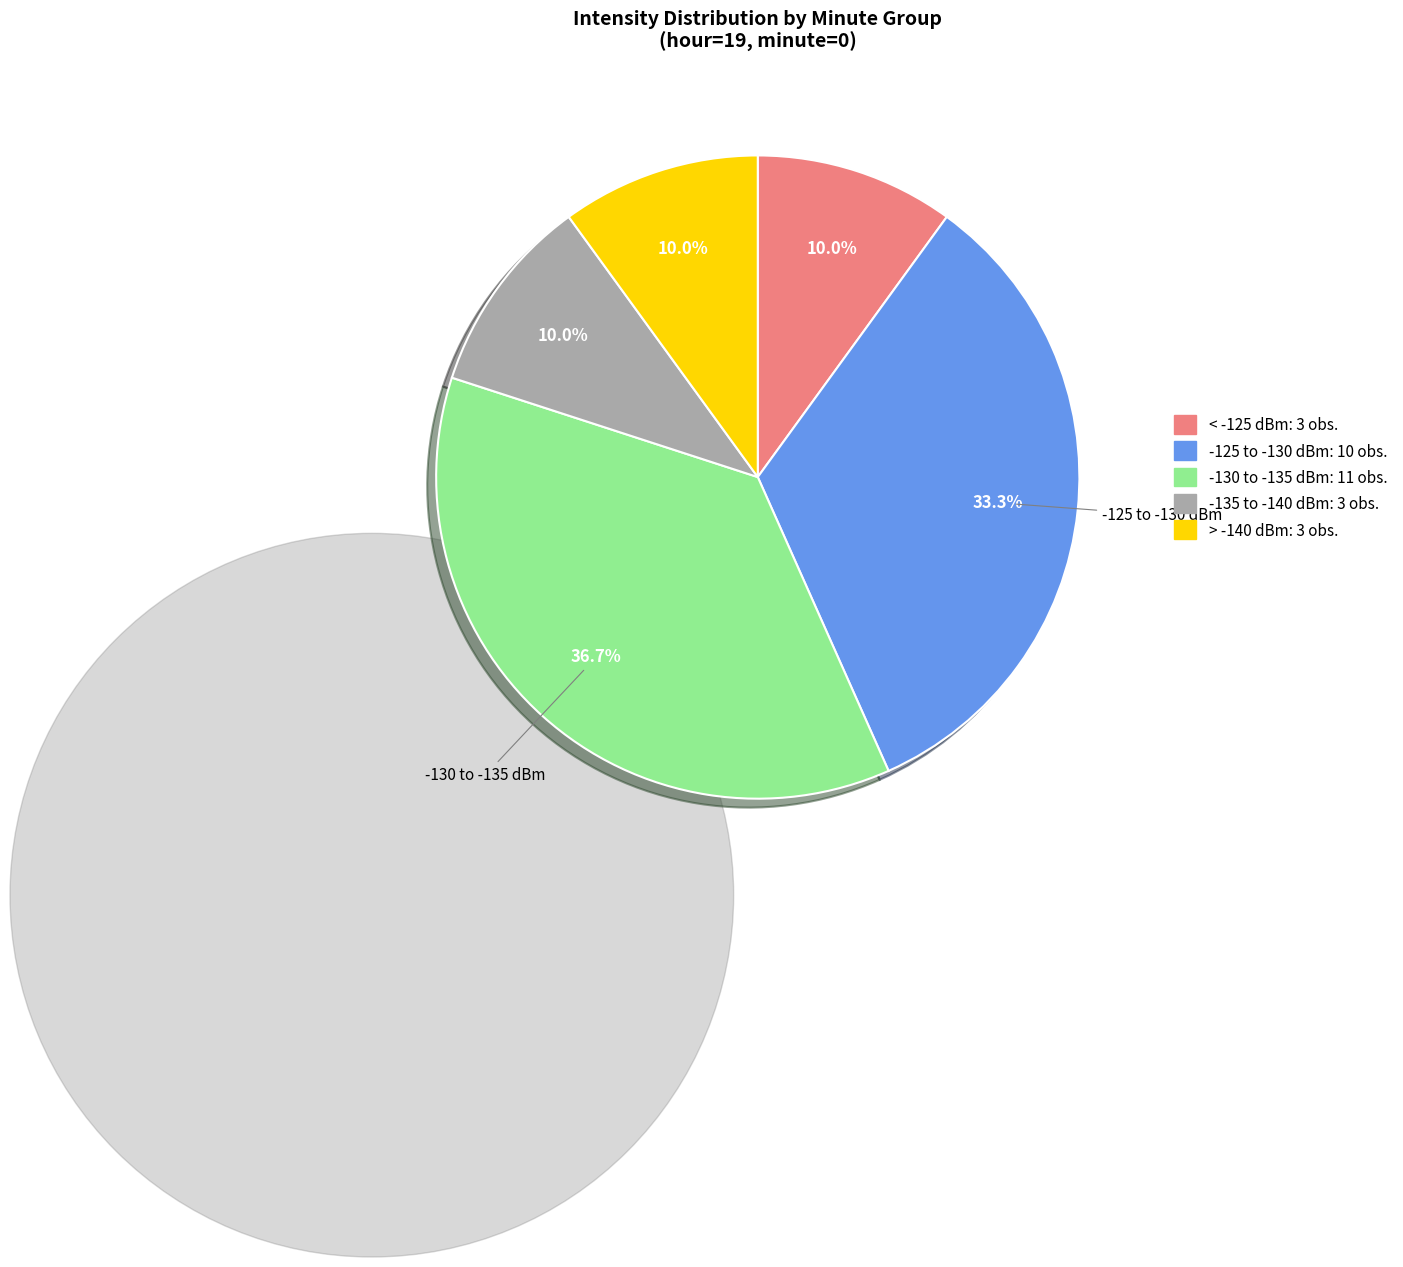

Does any single category account for the majority?

No